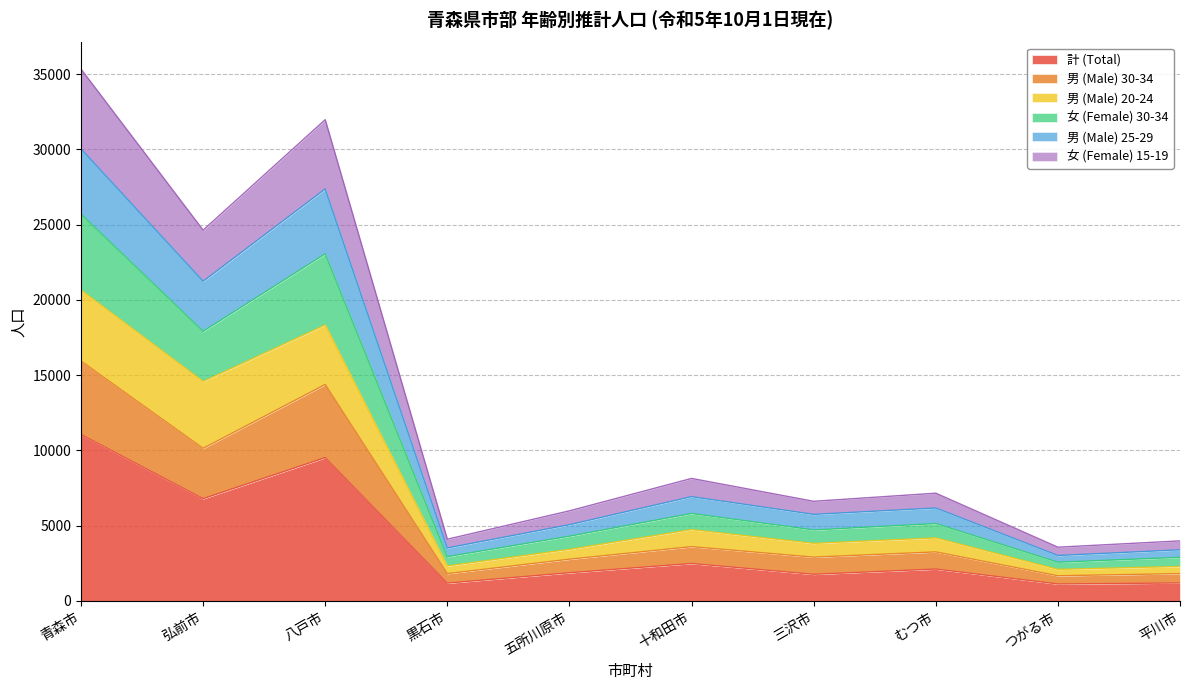

At which label does 男 (Male) 30-34 reach its minimum?

つがる市